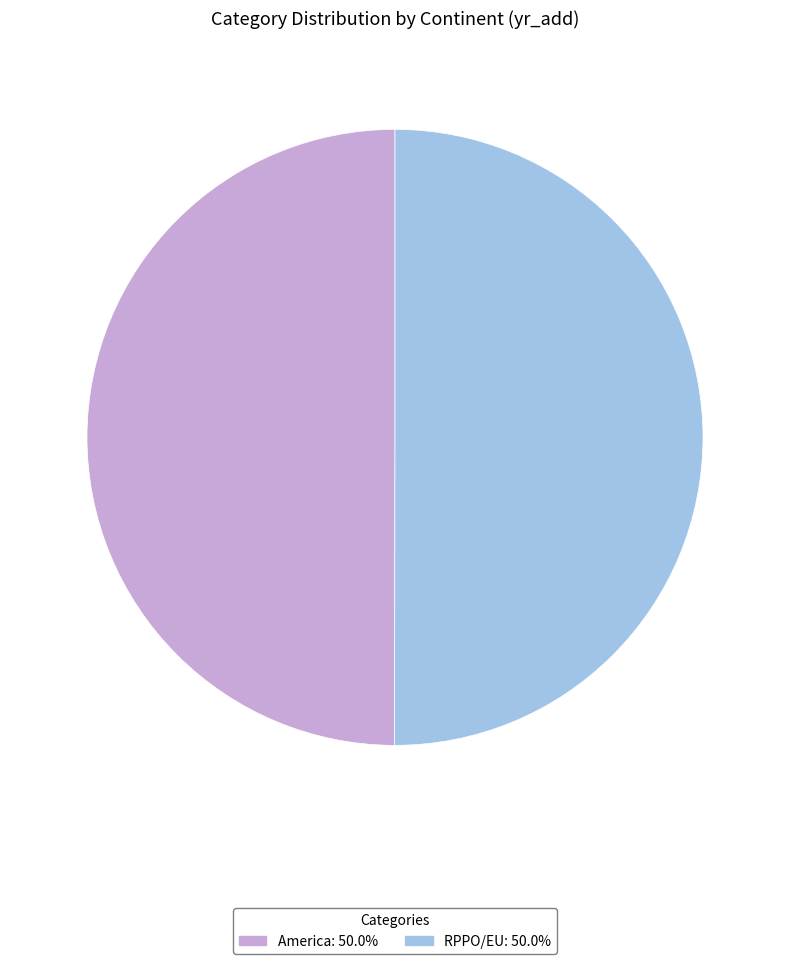

Approximately how many times larger is the value at RPPO/EU: 50.0% compared to America: 50.0%?

1.0